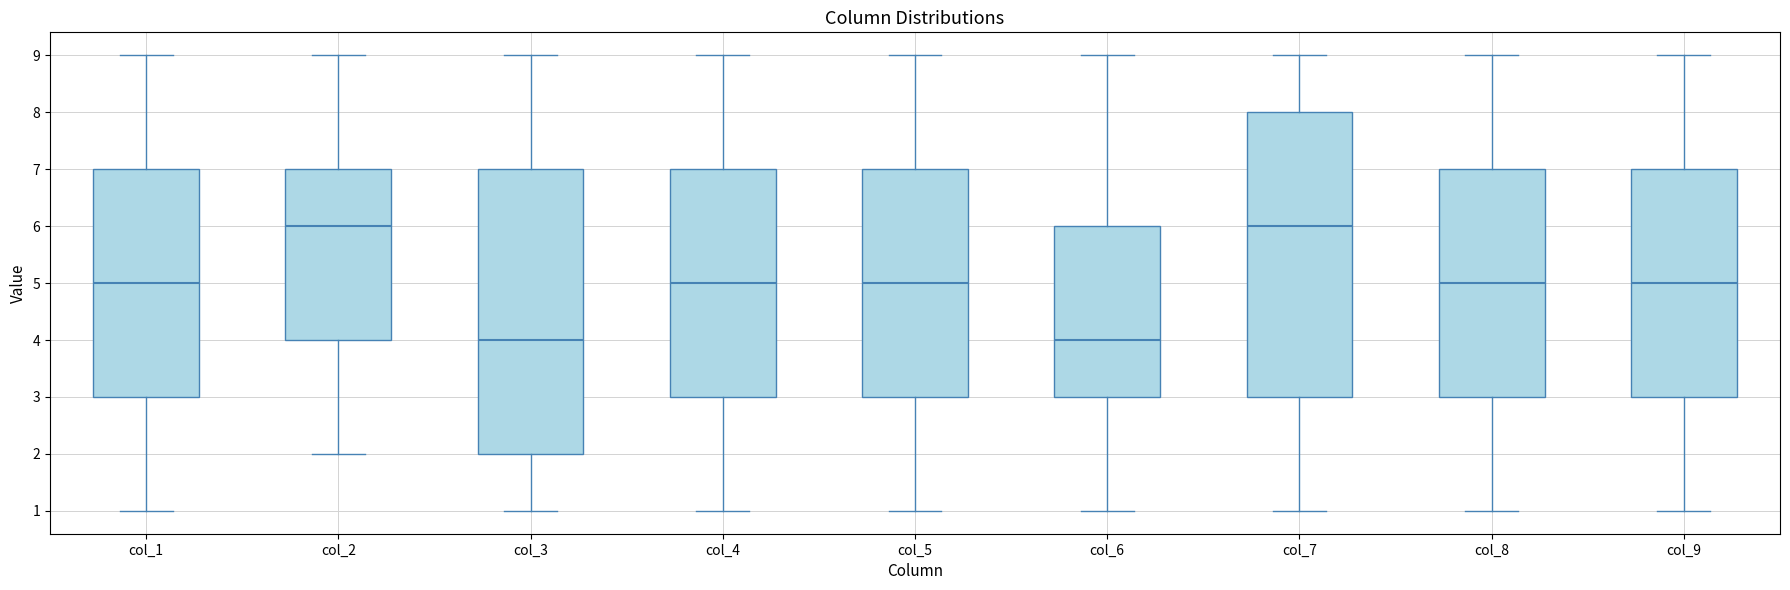

Reading left to right, transcribe this box plot: for each box, give where its median line is, the range the box spans, and where its two whiskers end, as read against the y-axis. The values are not printed on the chart, so give them approximately, as read against the axis.

col_1: median 5, box 3 to 7, whiskers 1 to 9
col_2: median 6, box 4 to 7, whiskers 2 to 9
col_3: median 4, box 2 to 7, whiskers 1 to 9
col_4: median 5, box 3 to 7, whiskers 1 to 9
col_5: median 5, box 3 to 7, whiskers 1 to 9
col_6: median 4, box 3 to 6, whiskers 1 to 9
col_7: median 6, box 3 to 8, whiskers 1 to 9
col_8: median 5, box 3 to 7, whiskers 1 to 9
col_9: median 5, box 3 to 7, whiskers 1 to 9